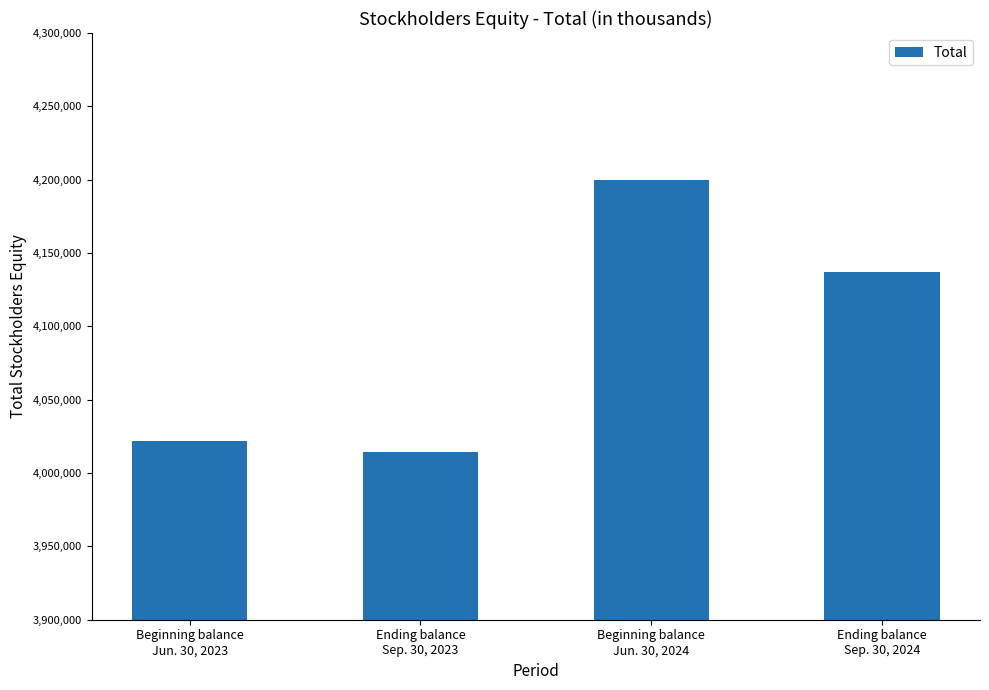

Reading left to right, list all the values displayed in this chart.

Beginning balance
Jun. 30, 2023=4022104	Ending balance
Sep. 30, 2023=4014258	Beginning balance
Jun. 30, 2024=4199681	Ending balance
Sep. 30, 2024=4136887